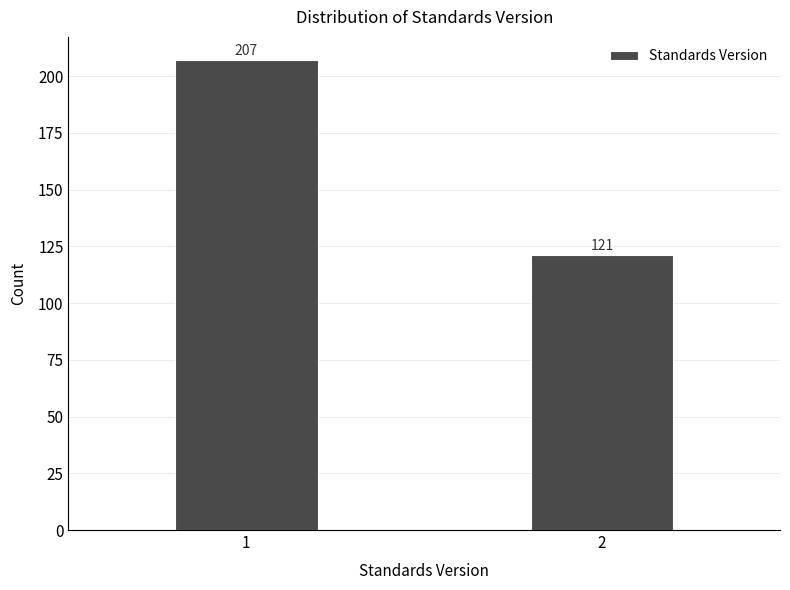

Reading right to left, list all the values displayed in this chart.

2=121	1=207